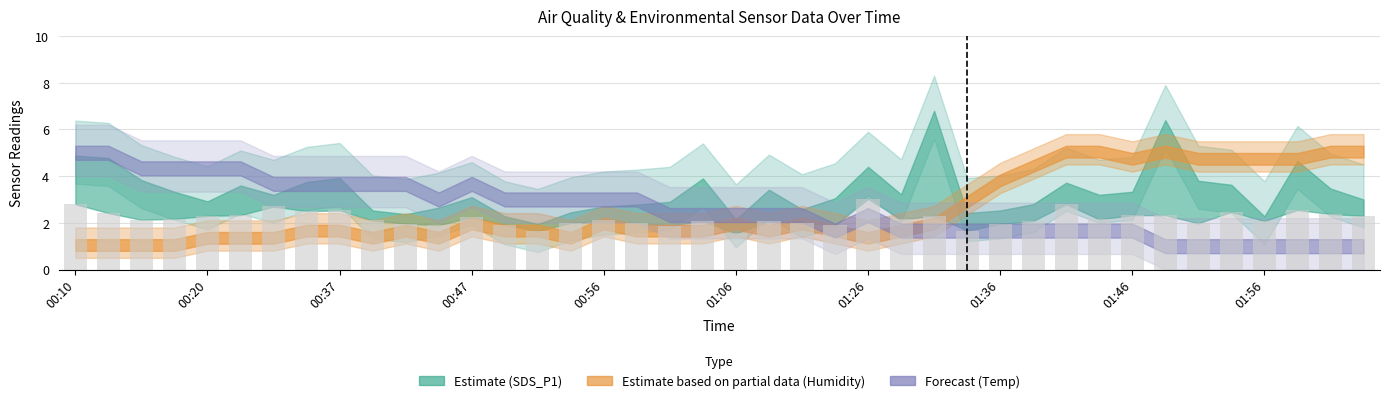

How many data points does each series have?

40